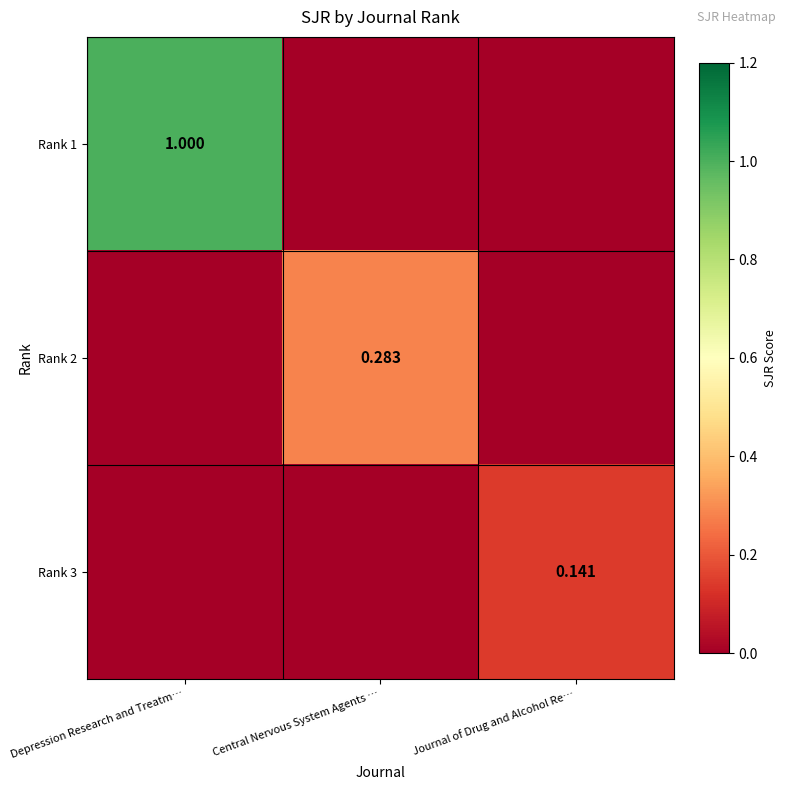

Is the value of Rank 2 at Central Nervous System Agents … greater than the value of Rank 3 at Journal of Drug and Alcohol Re…?

Yes